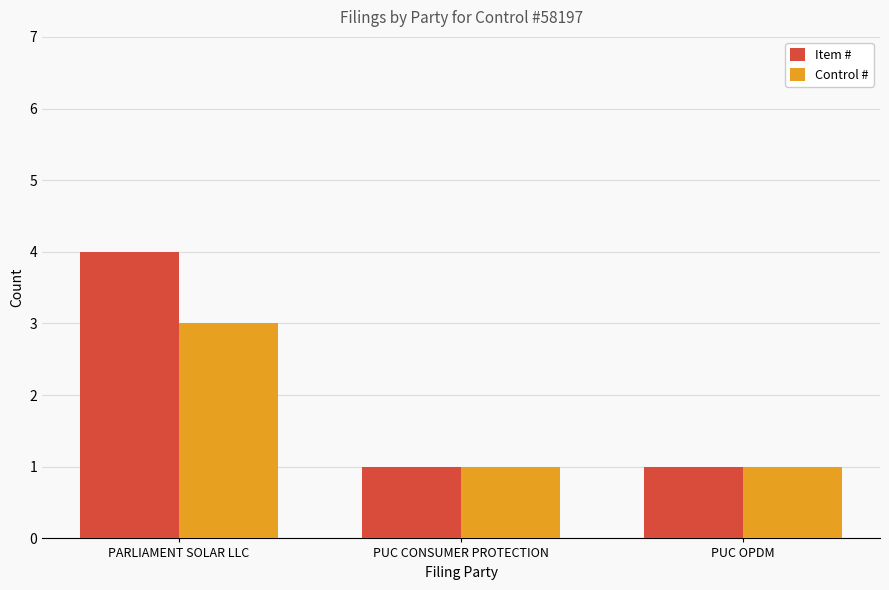

Which series changed the most between PARLIAMENT SOLAR LLC and PUC CONSUMER PROTECTION?

Item #